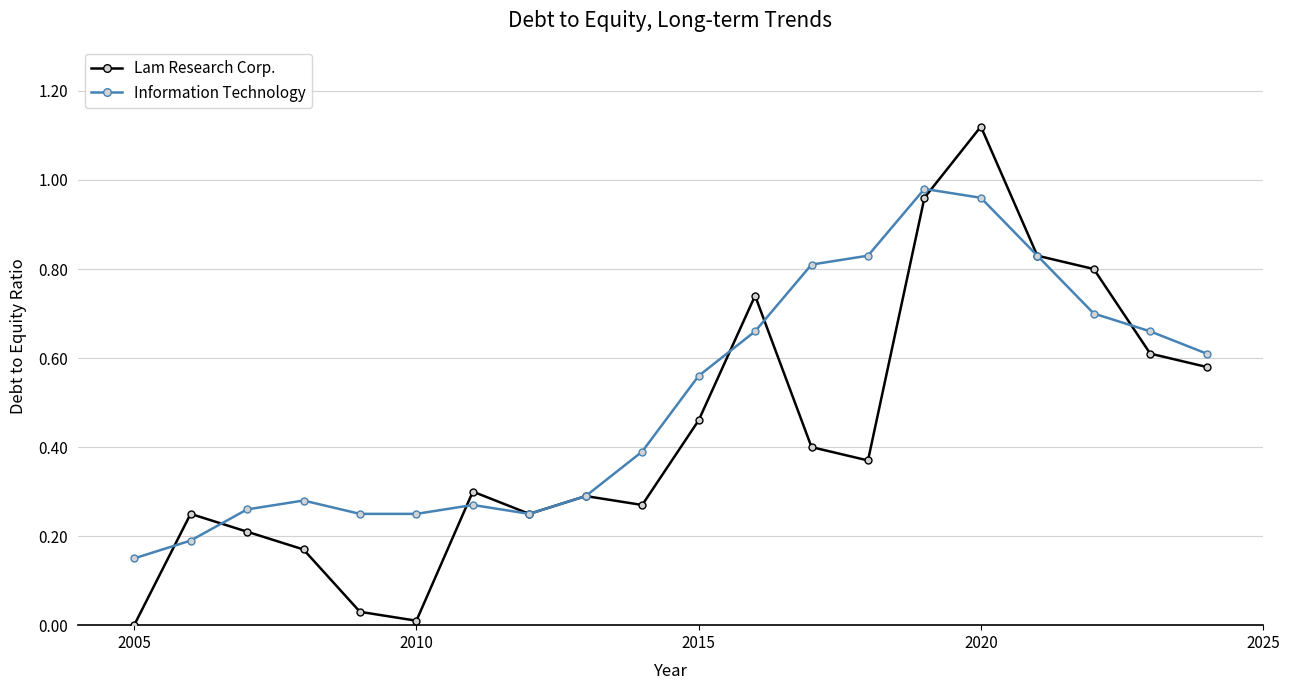

What are all the series names shown in the legend?

Lam Research Corp., Information Technology